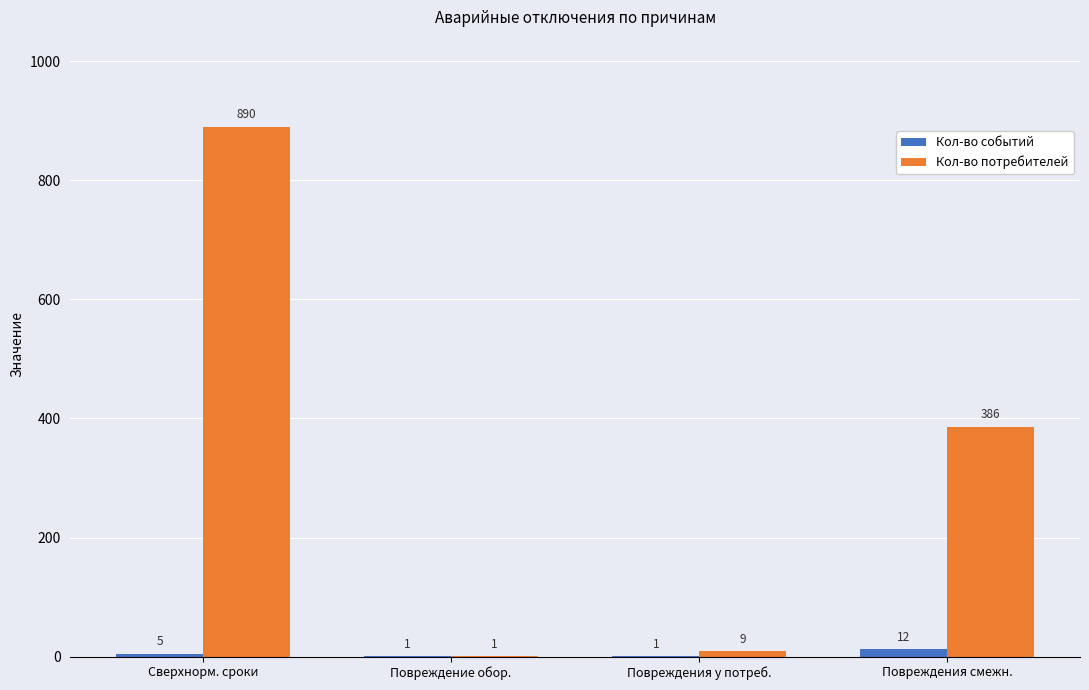

What is the maximum value shown in the chart?

890